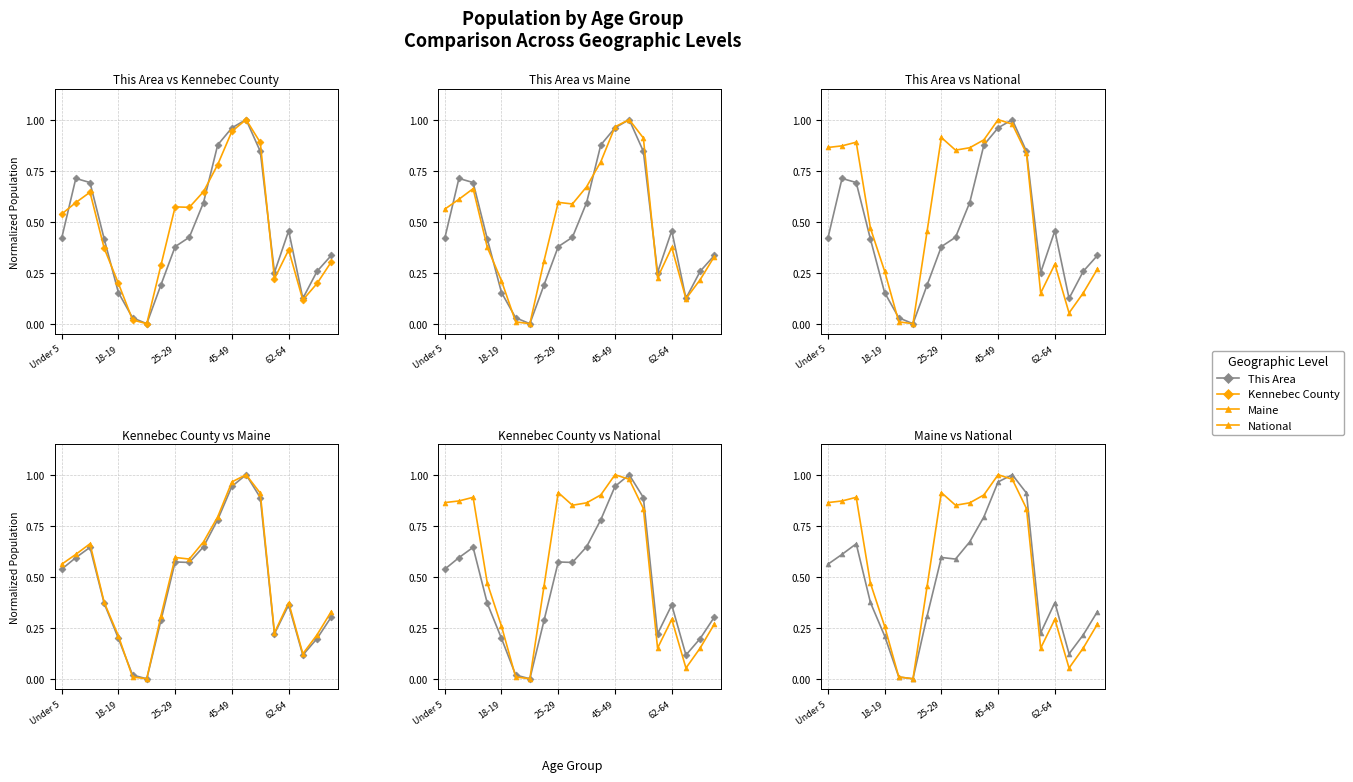

What position from the left is 7?

8